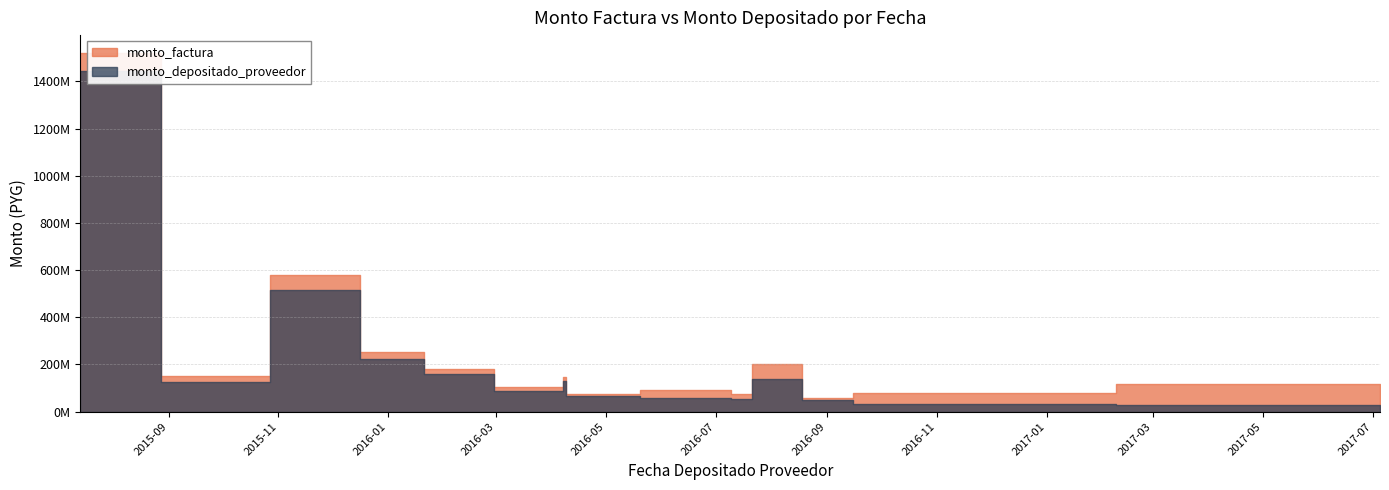

Which series has the largest range (max minus min)?

monto_factura